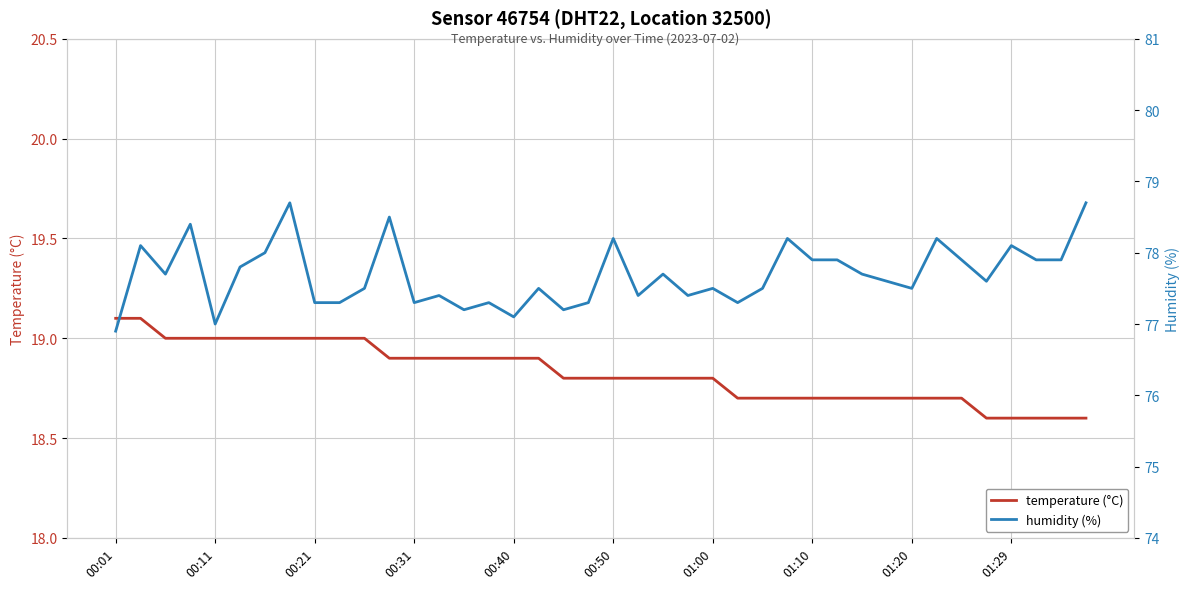

At 26, list the series in order from largest to smallest.

humidity (%), temperature (°C)